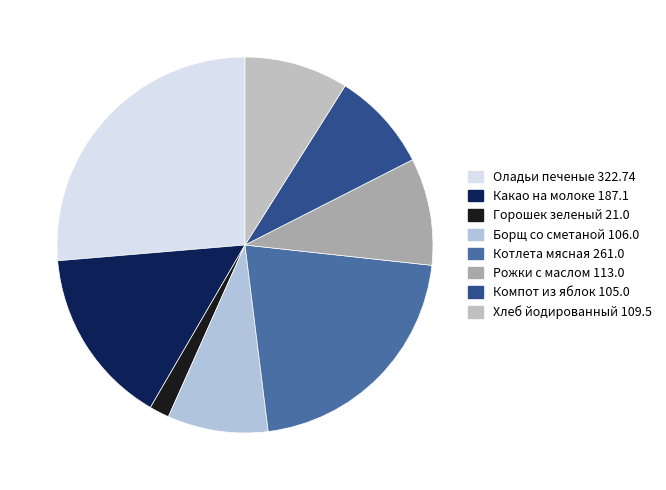

To the nearest percent, what is the difference between the largest and smallest slice percentages?

25%